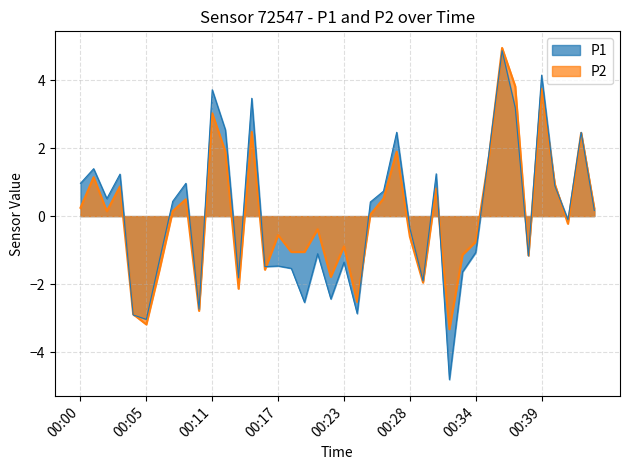

At 00:06, list the series in order from largest to smallest.

P1, P2